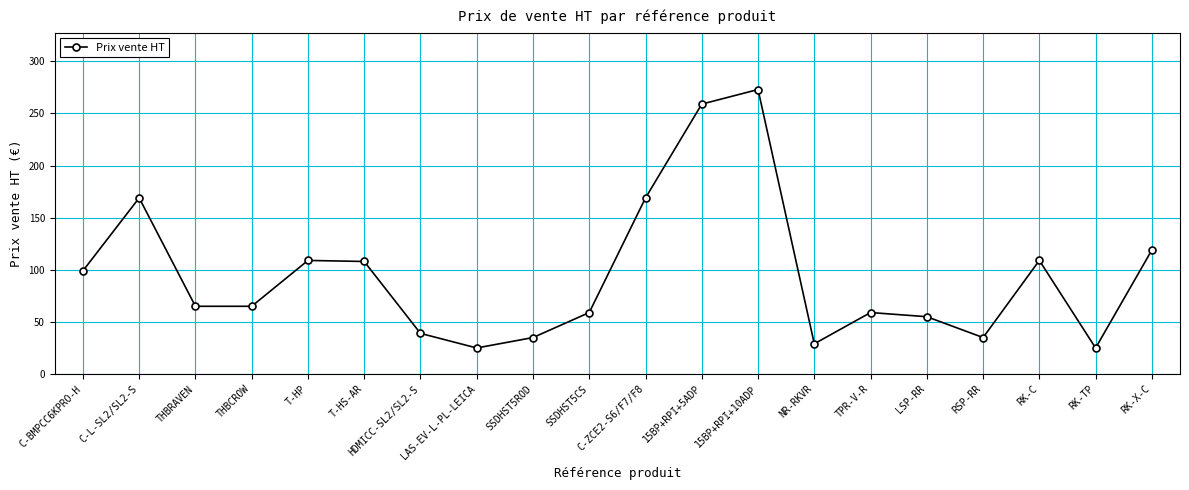

What is the approximate value at RK-X-C, to the nearest 50?

100